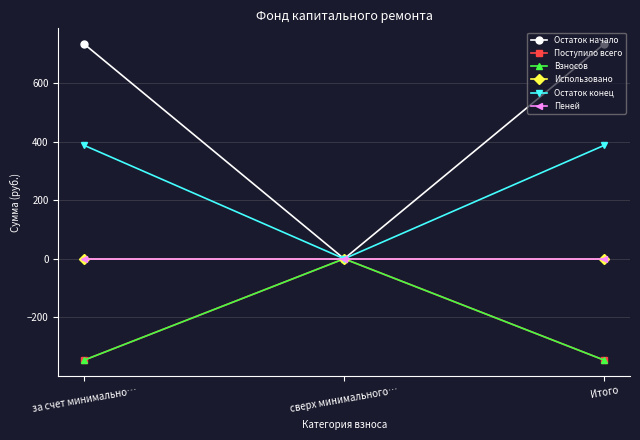

What is the maximum value shown in the chart?

733.2